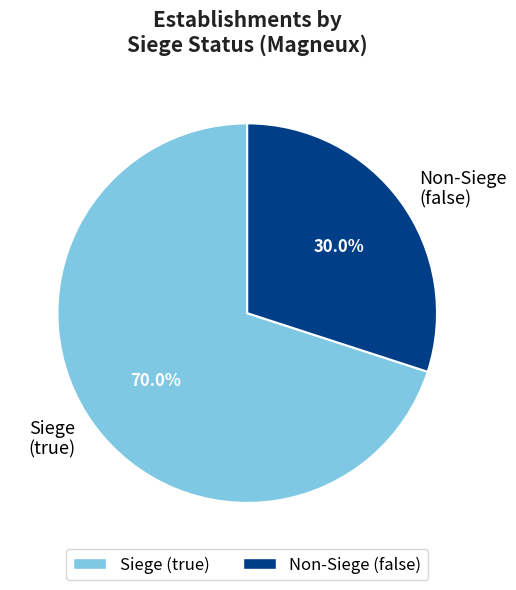

What is the smallest slice in the pie chart?

Non-Siege (false)